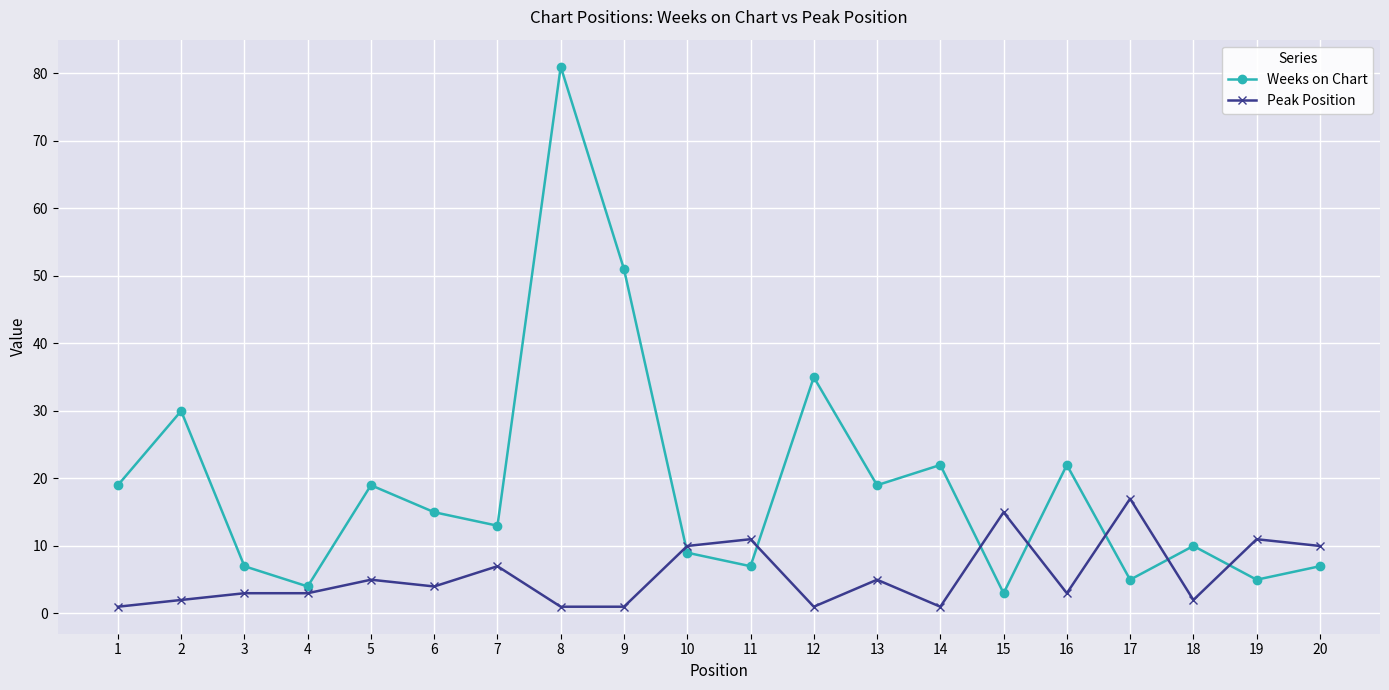

Reading left to right, transcribe all the data shown in this chart.

Weeks on Chart: 19	30	7	4	19	15	13	81	51	9	7	35	19	22	3	22	5	10	5	7
Peak Position: 1	2	3	3	5	4	7	1	1	10	11	1	5	1	15	3	17	2	11	10